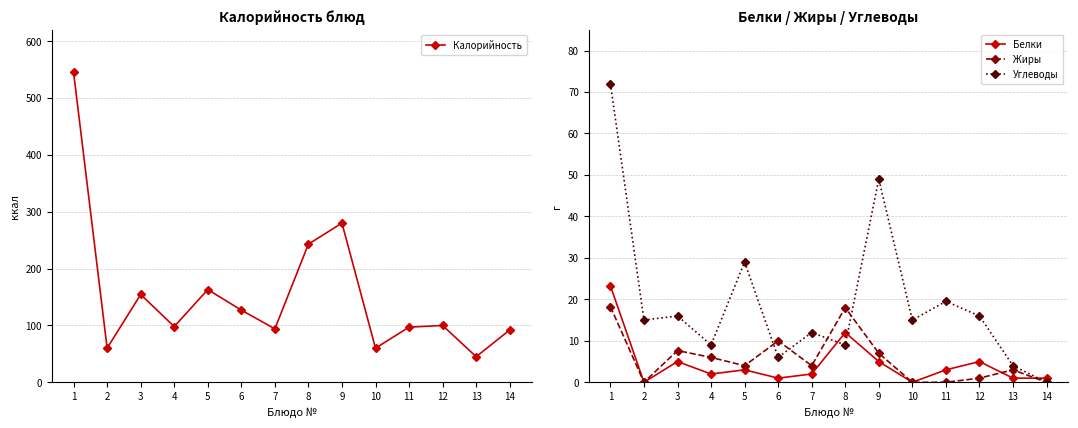

What value does the Калорийность series have at 14?

92.0